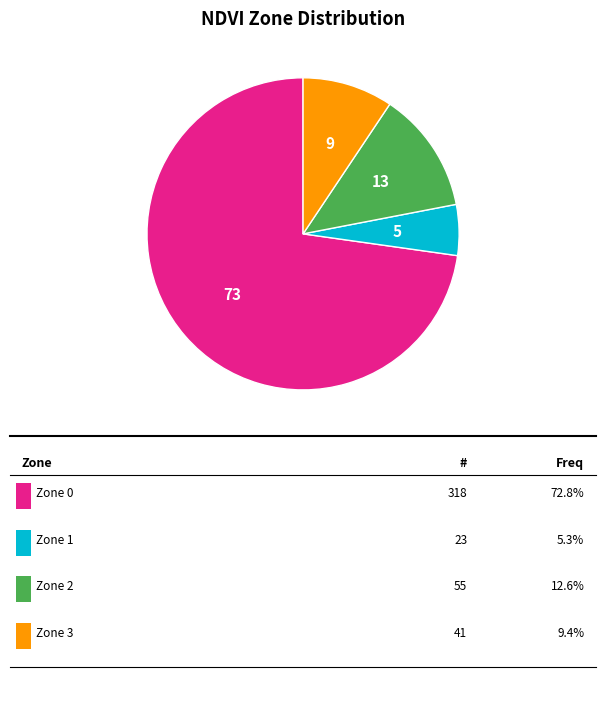

Does any single category account for the majority?

Yes